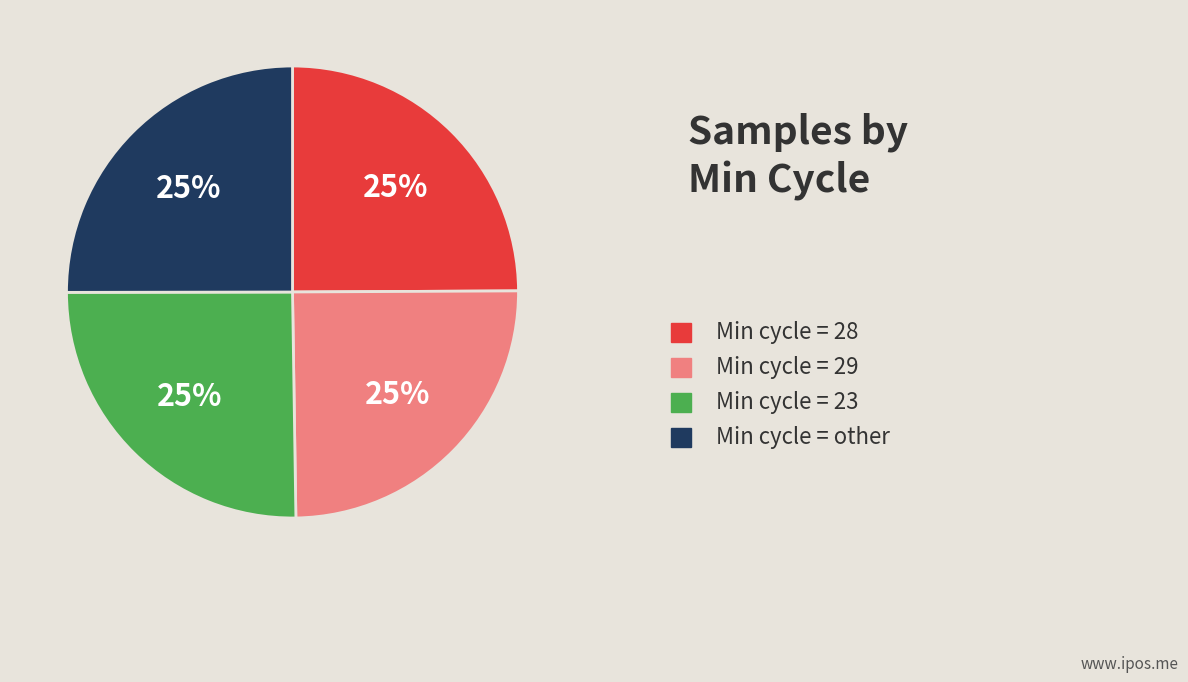

Is it true that Min cycle = other is 14% of the pie?

False